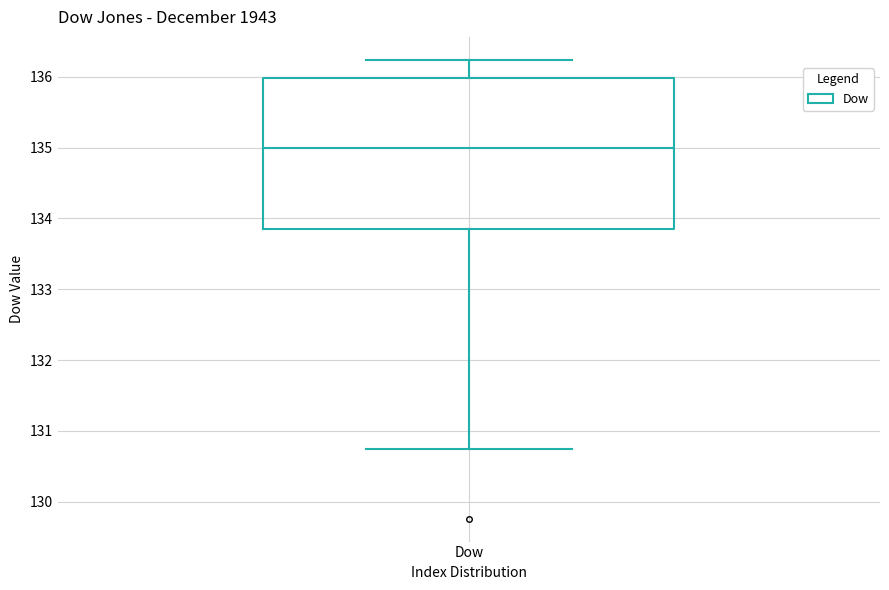

Where is the lower edge of the box for Dow on the y-axis? The values are not printed on the chart, so give them approximately, as read against the axis.

133.8